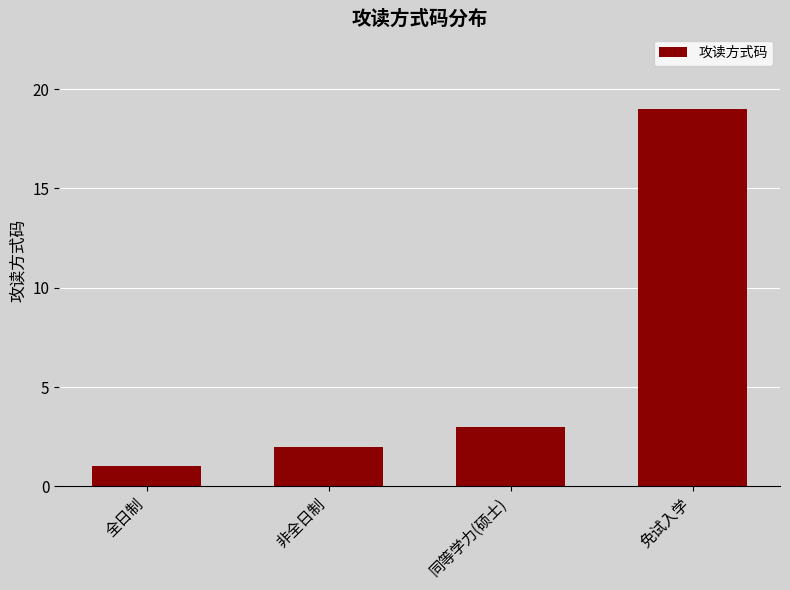

What value does the data have at 免试入学, to the nearest 5?

20